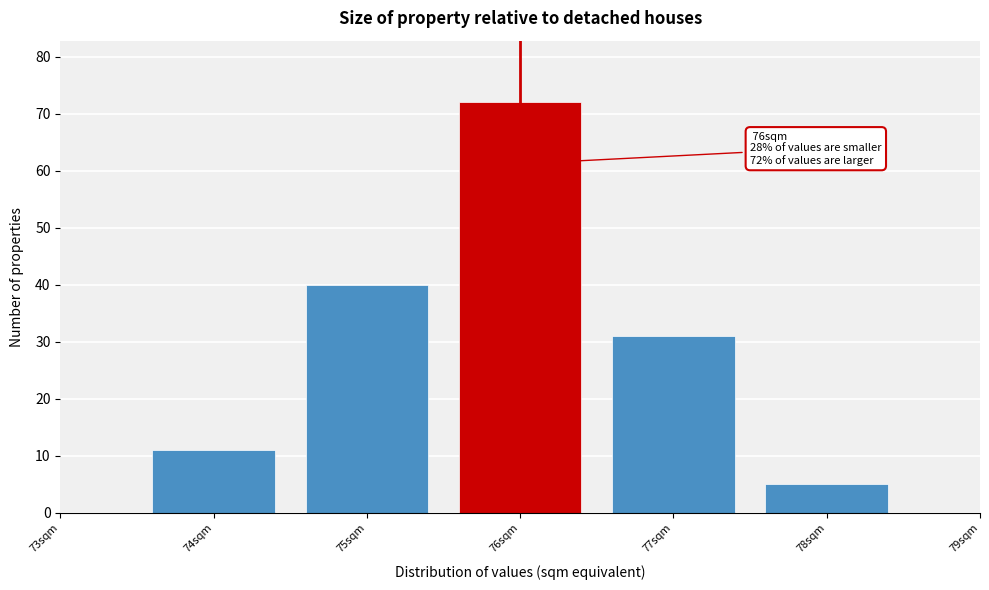

Which range on the x-axis has the tallest bar?

75.5 to 76.5